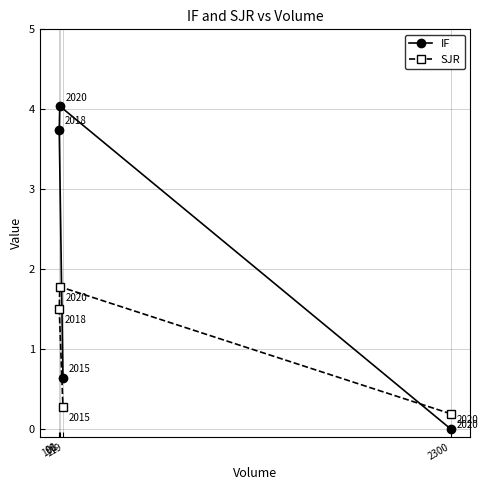

Reading left to right, what are all the values shown in this chart?

IF: 2300=0.0	101=4.0	98=3.7	119=0.6
SJR: 2300=0.2	101=1.8	98=1.5	119=0.3